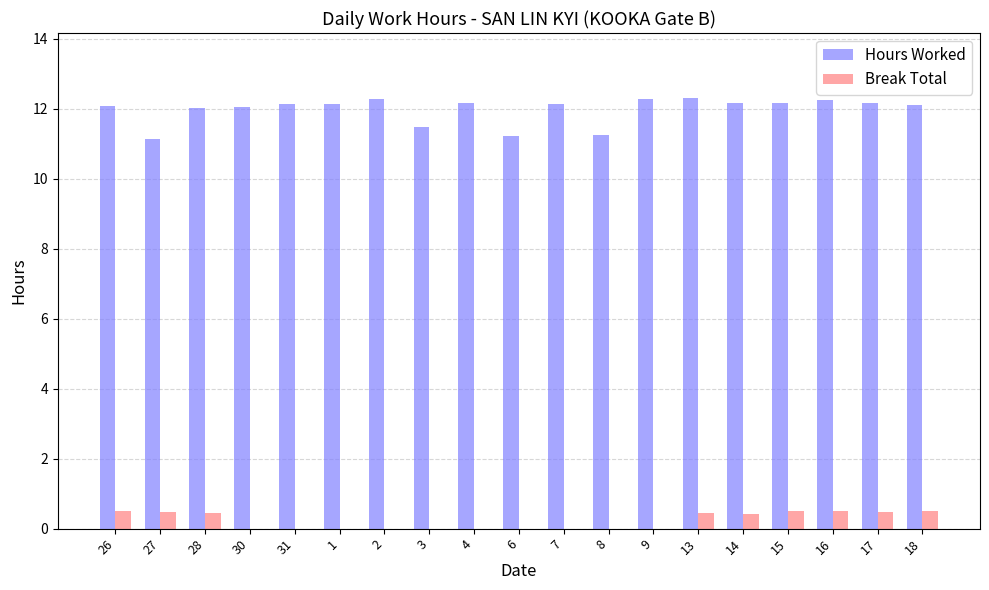

Which series changed the most between 8 and 15?

Hours Worked